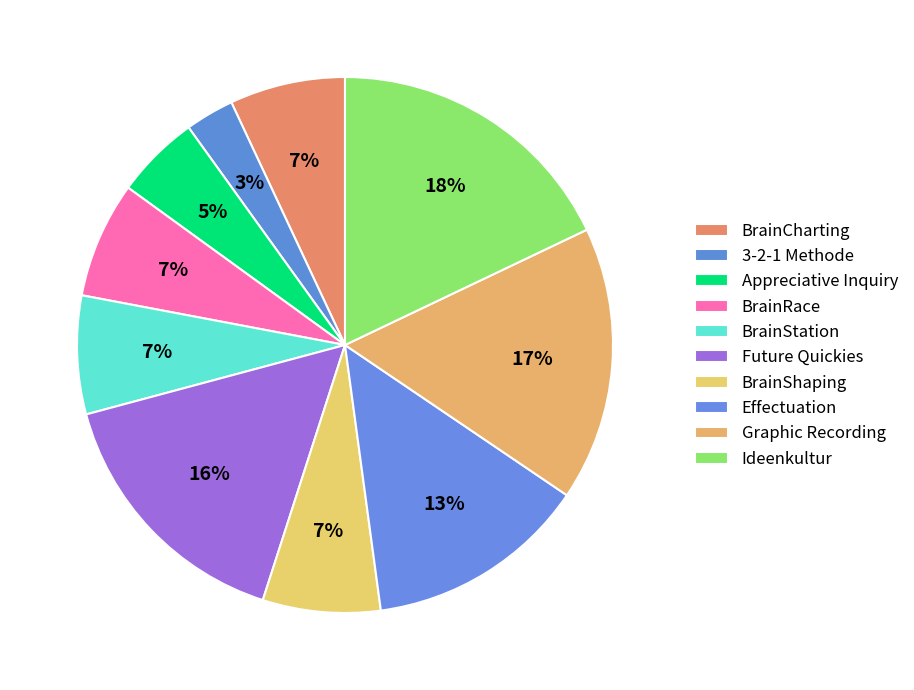

Does any single category account for the majority?

No